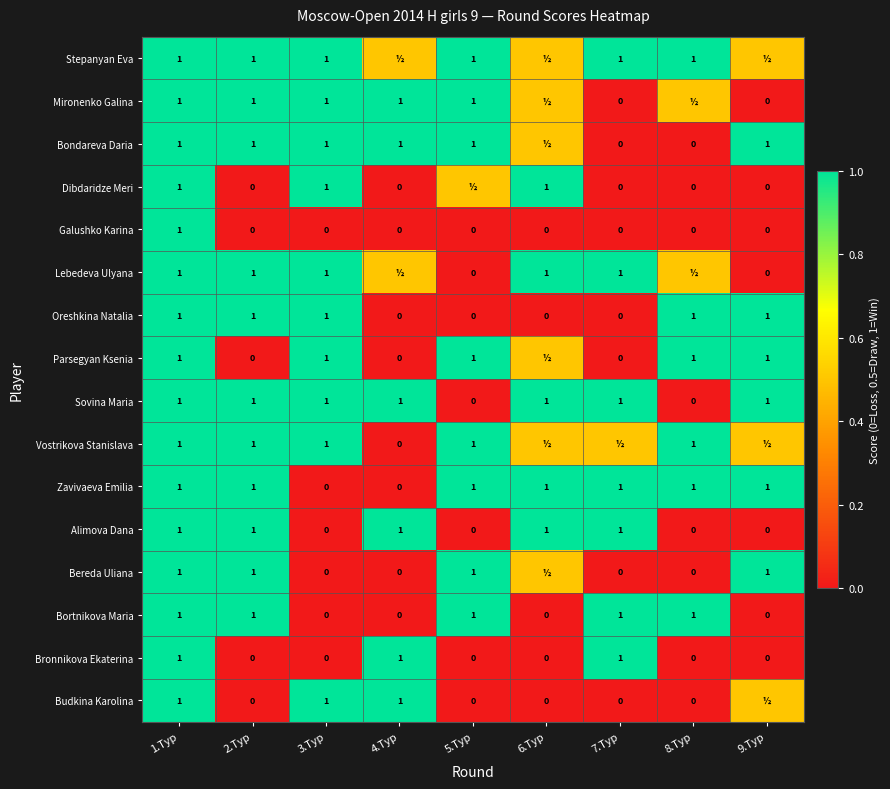

The value of Galushko Karina at 7.Tур is 0.0. True or false?

True